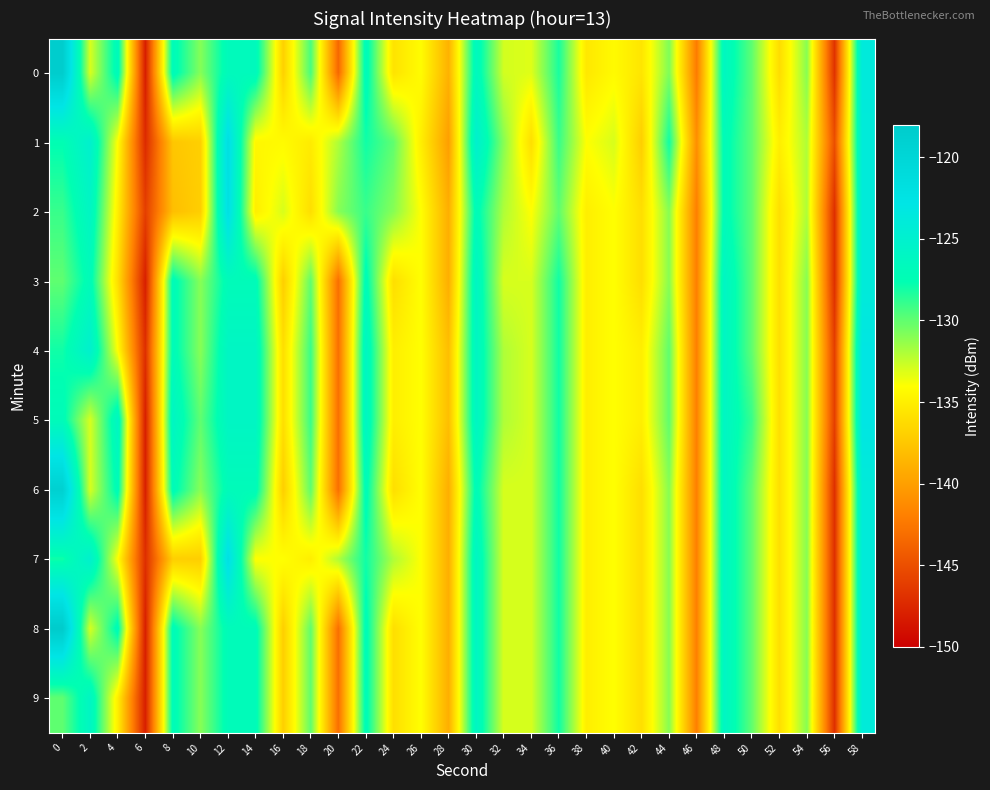

Reading left to right, extract all data points from this chart.

0: 0=-118.3	2=-133.0	4=-126.8	6=-148.1	8=-126.9	10=-130.9	12=-126.8	14=-126.7	16=-136.9	18=-129.4	20=-143.5	22=-126.8	24=-135.7	26=-134.1	28=-138.8	30=-126.5	32=-132.9	34=-133.2	36=-128.2	38=-135.4	40=-134.3	42=-135.6	44=-130.8	46=-142.2	48=-126.3	50=-130.0	52=-136.1	54=-131.0	56=-146.8	58=-123.7
1: 0=-127.5	2=-125.0	4=-134.1	6=-147.2	8=-137.5	10=-136.9	12=-121.8	14=-134.4	16=-134.2	18=-135.2	20=-132.0	22=-128.0	24=-130.0	26=-135.0	28=-140.0	30=-125.0	32=-131.0	34=-136.0	36=-129.0	38=-134.0	40=-133.0	42=-137.0	44=-128.0	46=-141.0	48=-127.0	50=-130.0	52=-135.0	54=-132.0	56=-145.0	58=-124.0
2: 0=-129.0	2=-126.0	4=-135.0	6=-146.0	8=-138.0	10=-137.0	12=-122.0	14=-135.0	16=-133.0	18=-136.0	20=-131.0	22=-129.0	24=-131.0	26=-134.0	28=-139.0	30=-127.0	32=-132.0	34=-134.0	36=-130.0	38=-135.0	40=-134.0	42=-136.0	44=-131.0	46=-142.0	48=-127.0	50=-130.0	52=-136.0	54=-132.0	56=-147.0	58=-124.0
3: 0=-130.0	2=-127.0	4=-136.0	6=-148.0	8=-127.0	10=-131.0	12=-127.0	14=-127.0	16=-137.0	18=-130.0	20=-143.0	22=-127.0	24=-136.0	26=-134.0	28=-139.0	30=-126.0	32=-133.0	34=-133.0	36=-128.0	38=-135.0	40=-134.0	42=-136.0	44=-131.0	46=-142.0	48=-126.0	50=-130.0	52=-136.0	54=-131.0	56=-147.0	58=-124.0
4: 0=-128.0	2=-125.0	4=-134.0	6=-147.0	8=-127.0	10=-131.0	12=-126.0	14=-126.0	16=-136.0	18=-129.0	20=-143.0	22=-126.0	24=-135.0	26=-134.0	28=-138.0	30=-126.0	32=-132.0	34=-133.0	36=-128.0	38=-135.0	40=-134.0	42=-135.0	44=-130.0	46=-142.0	48=-126.0	50=-130.0	52=-136.0	54=-131.0	56=-146.0	58=-123.0
5: 0=-127.0	2=-133.0	4=-126.0	6=-148.0	8=-126.0	10=-130.0	12=-126.0	14=-126.0	16=-136.0	18=-129.0	20=-143.0	22=-126.0	24=-135.0	26=-134.0	28=-138.0	30=-126.0	32=-132.0	34=-133.0	36=-128.0	38=-135.0	40=-134.0	42=-135.0	44=-130.0	46=-142.0	48=-126.0	50=-129.0	52=-136.0	54=-131.0	56=-146.0	58=-123.0
6: 0=-119.0	2=-133.0	4=-127.0	6=-148.0	8=-127.0	10=-131.0	12=-127.0	14=-127.0	16=-137.0	18=-130.0	20=-143.0	22=-127.0	24=-136.0	26=-134.0	28=-139.0	30=-127.0	32=-133.0	34=-133.0	36=-128.0	38=-135.0	40=-134.0	42=-136.0	44=-131.0	46=-142.0	48=-126.0	50=-130.0	52=-136.0	54=-131.0	56=-147.0	58=-124.0
7: 0=-128.0	2=-125.0	4=-134.0	6=-147.0	8=-137.0	10=-137.0	12=-122.0	14=-134.0	16=-134.0	18=-135.0	20=-132.0	22=-128.0	24=-132.0	26=-134.0	28=-139.0	30=-126.0	32=-133.0	34=-133.0	36=-128.0	38=-135.0	40=-134.0	42=-136.0	44=-131.0	46=-142.0	48=-126.0	50=-130.0	52=-136.0	54=-131.0	56=-147.0	58=-124.0
8: 0=-118.0	2=-133.0	4=-127.0	6=-148.0	8=-127.0	10=-131.0	12=-127.0	14=-127.0	16=-137.0	18=-130.0	20=-143.0	22=-127.0	24=-136.0	26=-134.0	28=-139.0	30=-126.0	32=-133.0	34=-133.0	36=-128.0	38=-135.0	40=-134.0	42=-136.0	44=-131.0	46=-142.0	48=-126.0	50=-130.0	52=-136.0	54=-131.0	56=-147.0	58=-124.0
9: 0=-130.0	2=-126.0	4=-135.0	6=-148.0	8=-127.0	10=-131.0	12=-127.0	14=-127.0	16=-137.0	18=-130.0	20=-143.0	22=-127.0	24=-136.0	26=-134.0	28=-139.0	30=-126.0	32=-133.0	34=-133.0	36=-128.0	38=-135.0	40=-134.0	42=-136.0	44=-131.0	46=-142.0	48=-126.0	50=-130.0	52=-136.0	54=-131.0	56=-147.0	58=-124.0